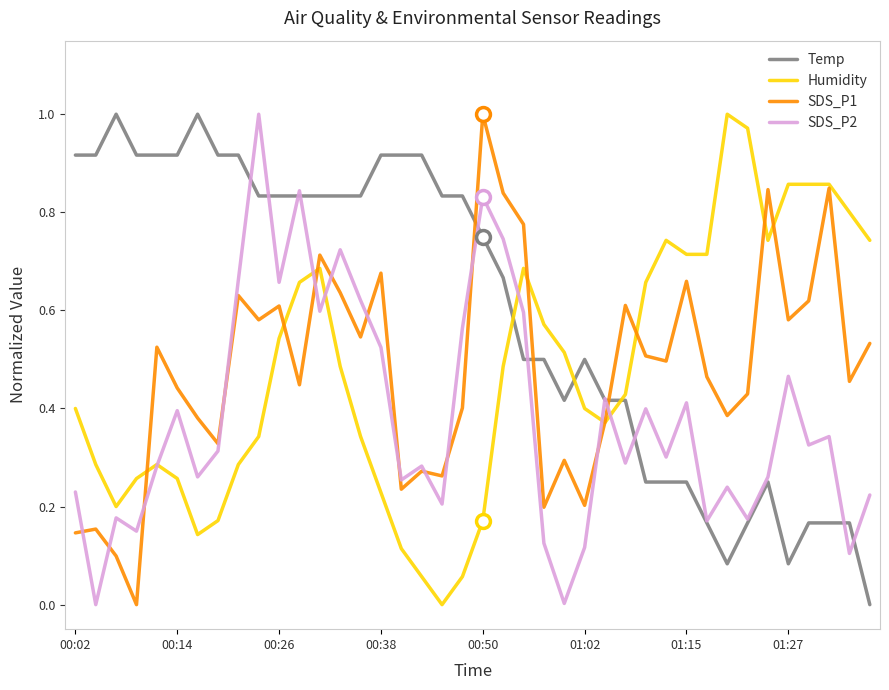

True or false: SDS_P1 and Temp intersect in this chart.

True